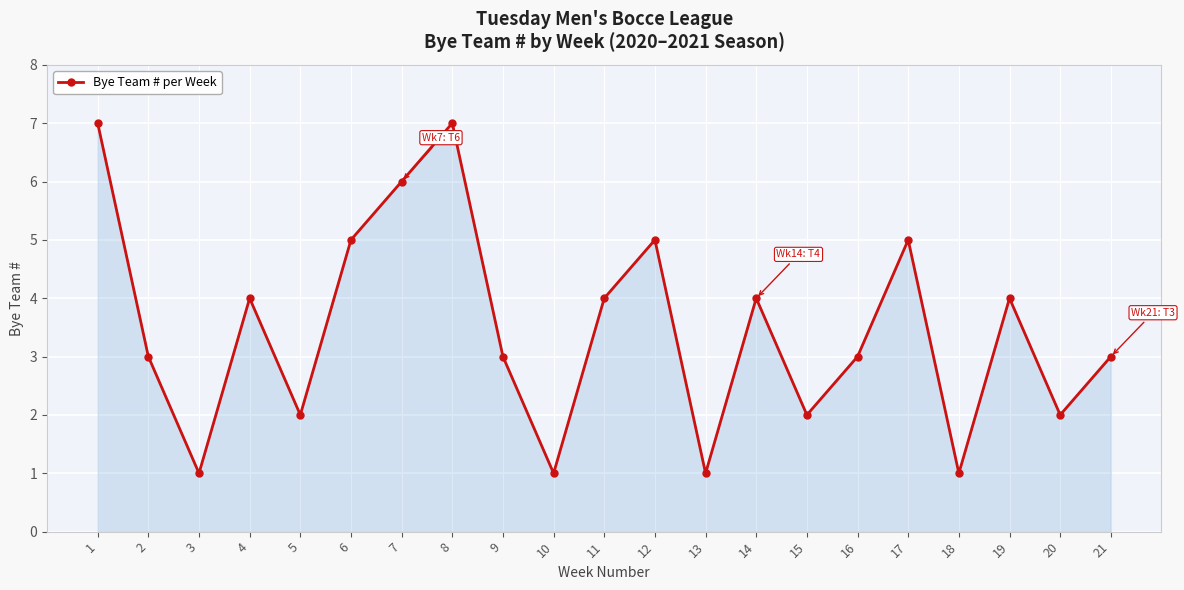

What is the difference between the maximum and minimum values?

6